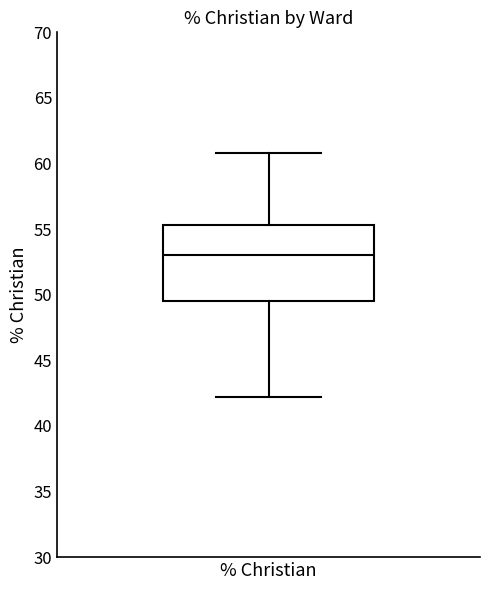

Where is the upper edge of the box for % Christian on the y-axis? The values are not printed on the chart, so give them approximately, as read against the axis.

55.5